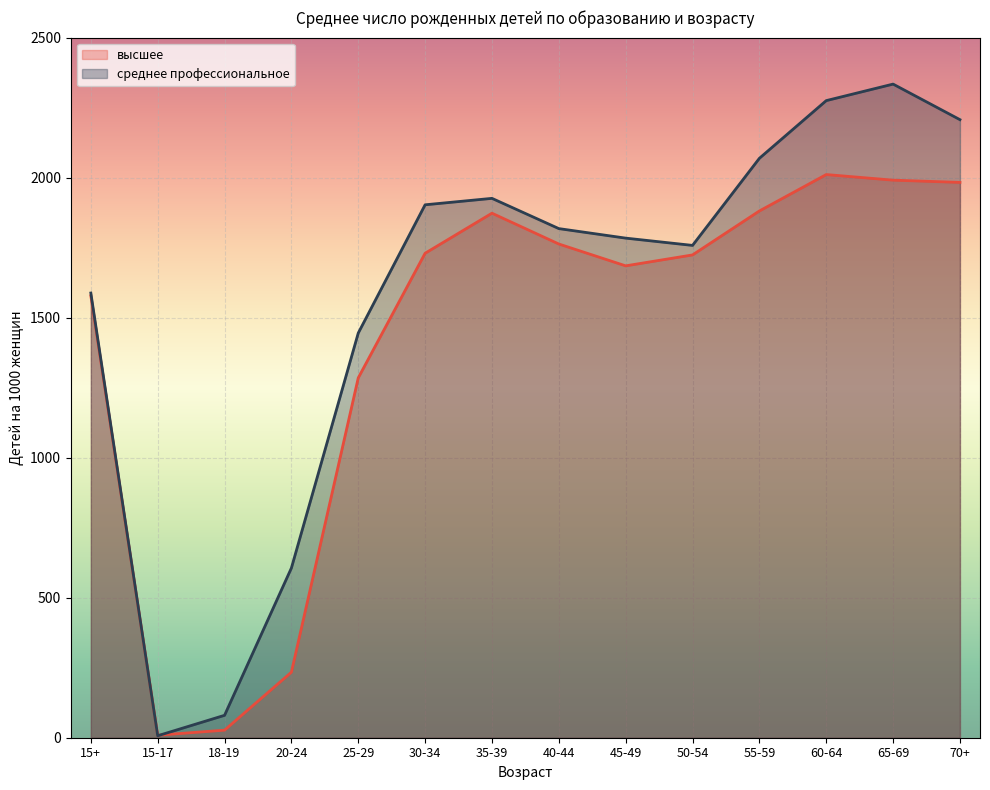

How many lines are shown in the chart?

2